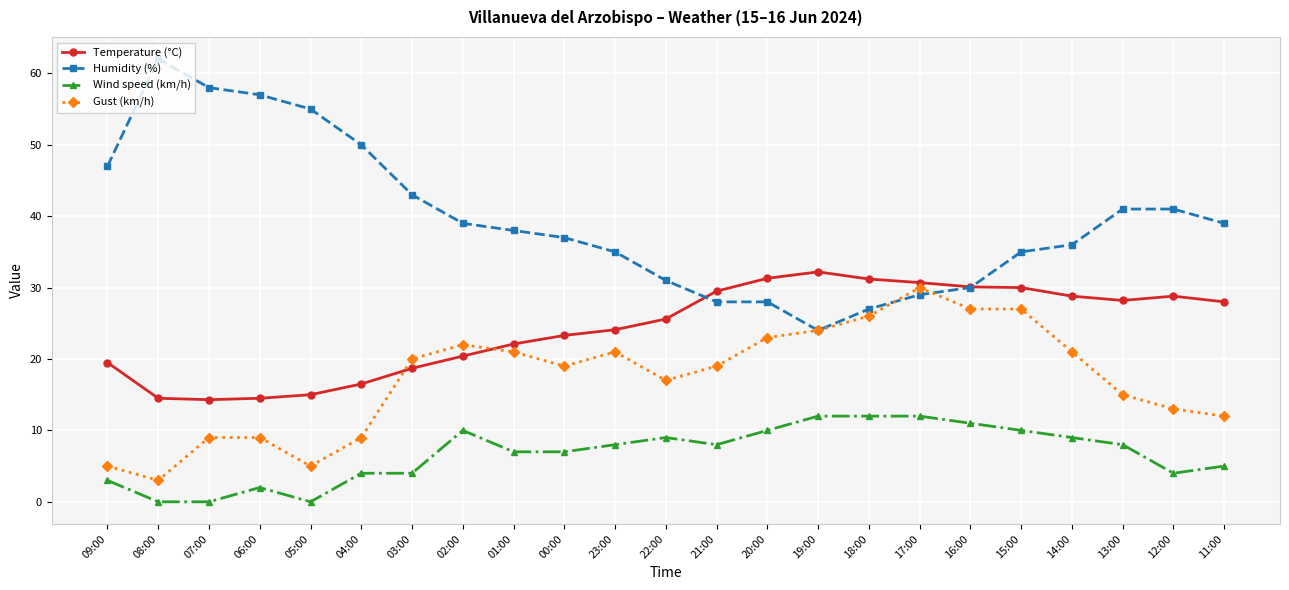

The value of Gust (km/h) at 19:00 is 24.0. True or false?

True